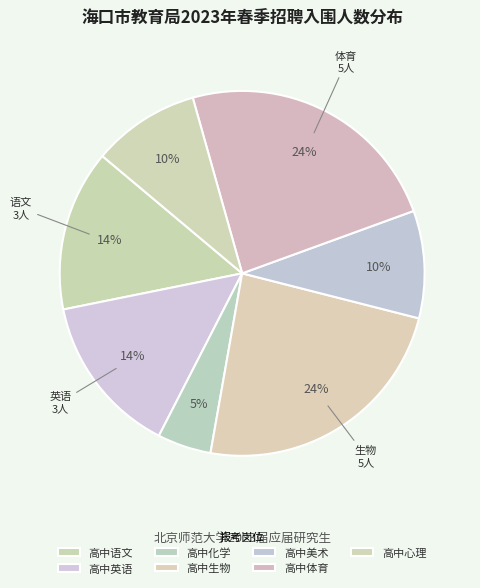

Is it true that 高中语文 is 14% of the pie?

True